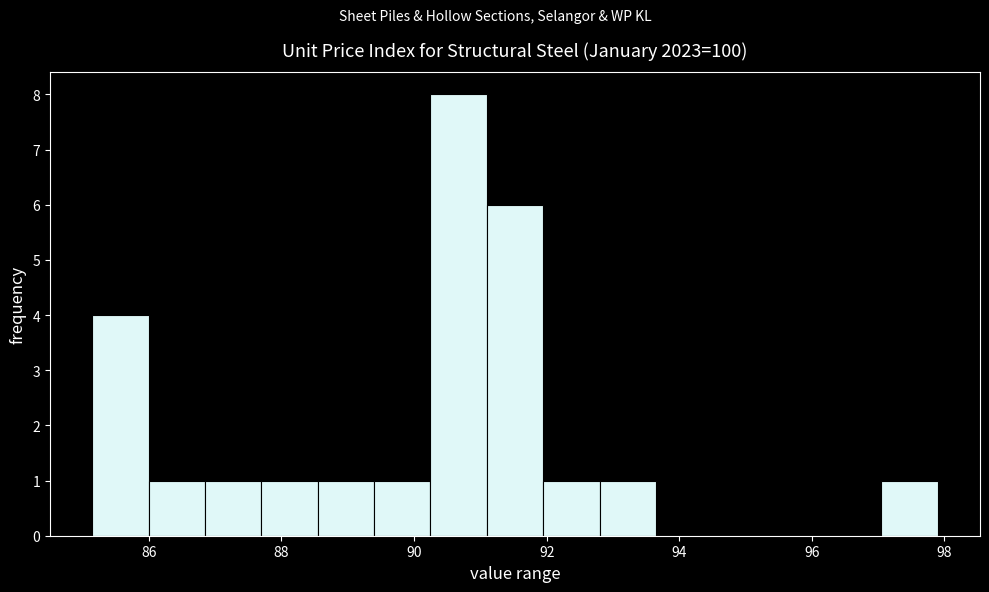

Which range on the x-axis has the tallest bar?

90.2 to 91.0